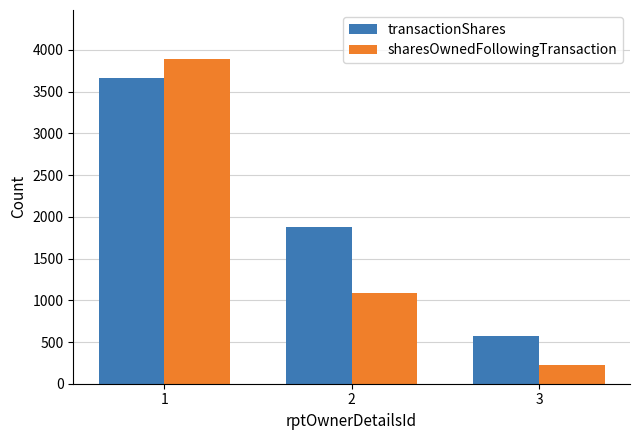

Reading left to right, list all the values displayed in this chart.

transactionShares: 1=3670	2=1877	3=569
sharesOwnedFollowingTransaction: 1=3895	2=1085	3=225